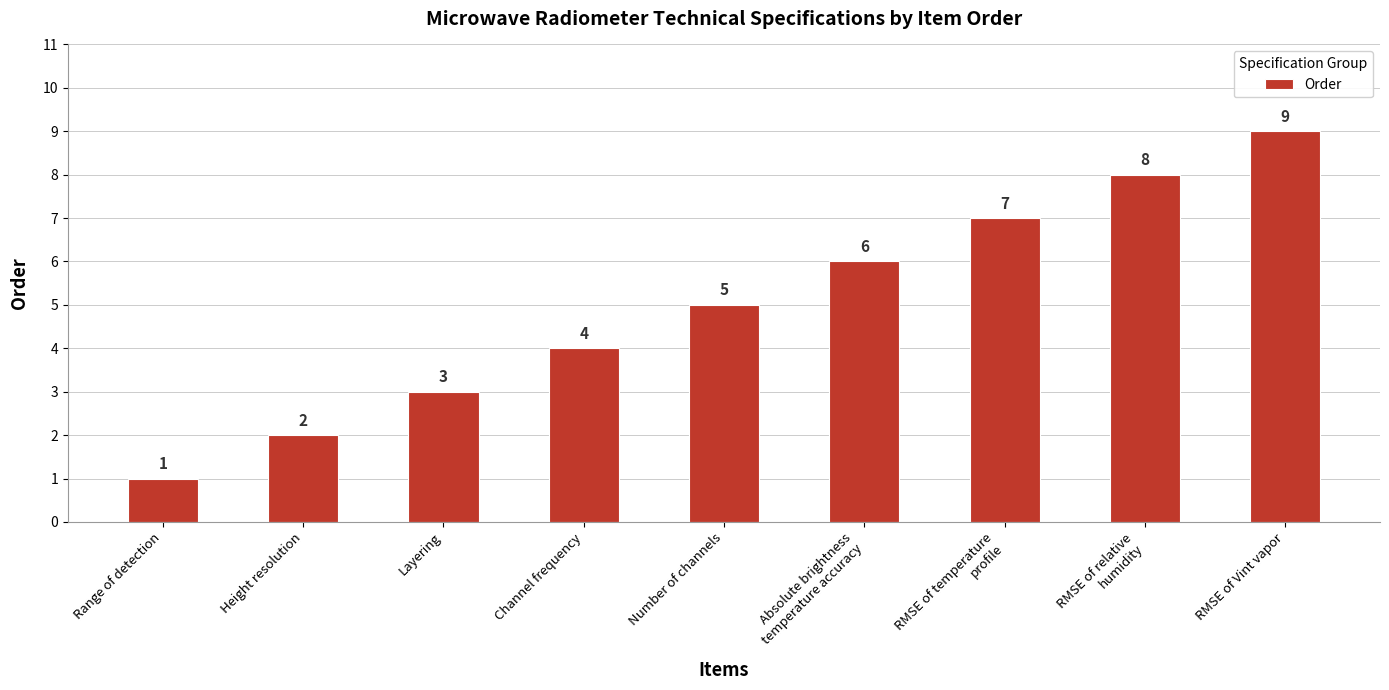

Between RMSE of relative
humidity and RMSE of temperature
profile, which is larger?

RMSE of relative
humidity